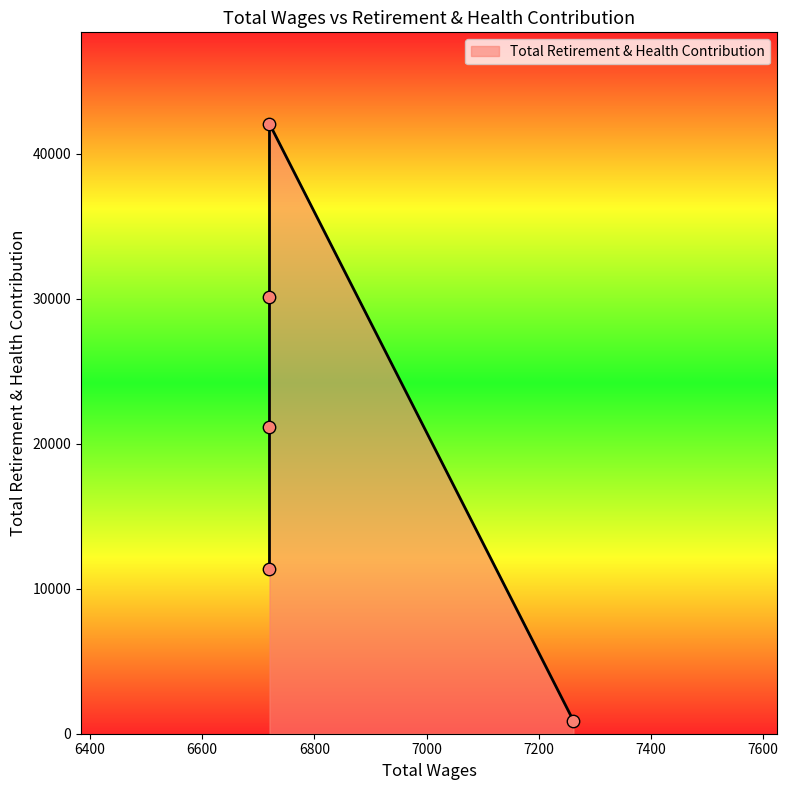

Approximately how many times larger is the value at 6720.0 compared to 7262.0?

23.8